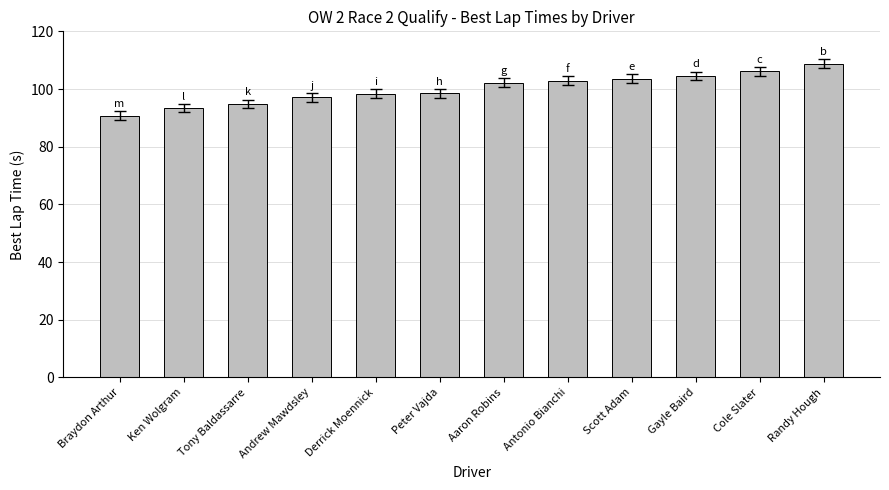

What is the label of the 8th bar from the left?

Antonio Bianchi